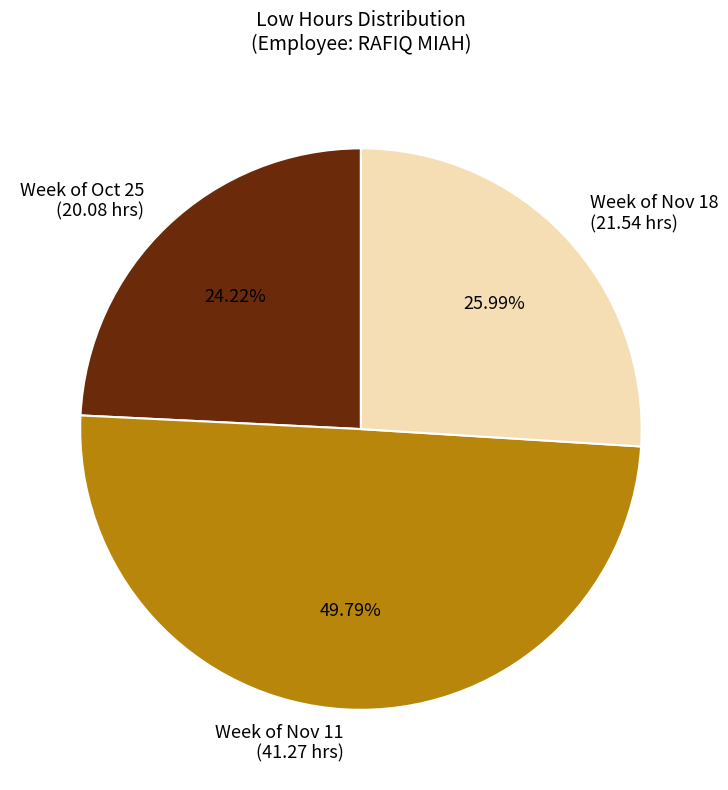

Combined, do Week of Oct 25 (20.08 hrs) and Week of Nov 11 (41.27 hrs) account for over 50%?

Yes